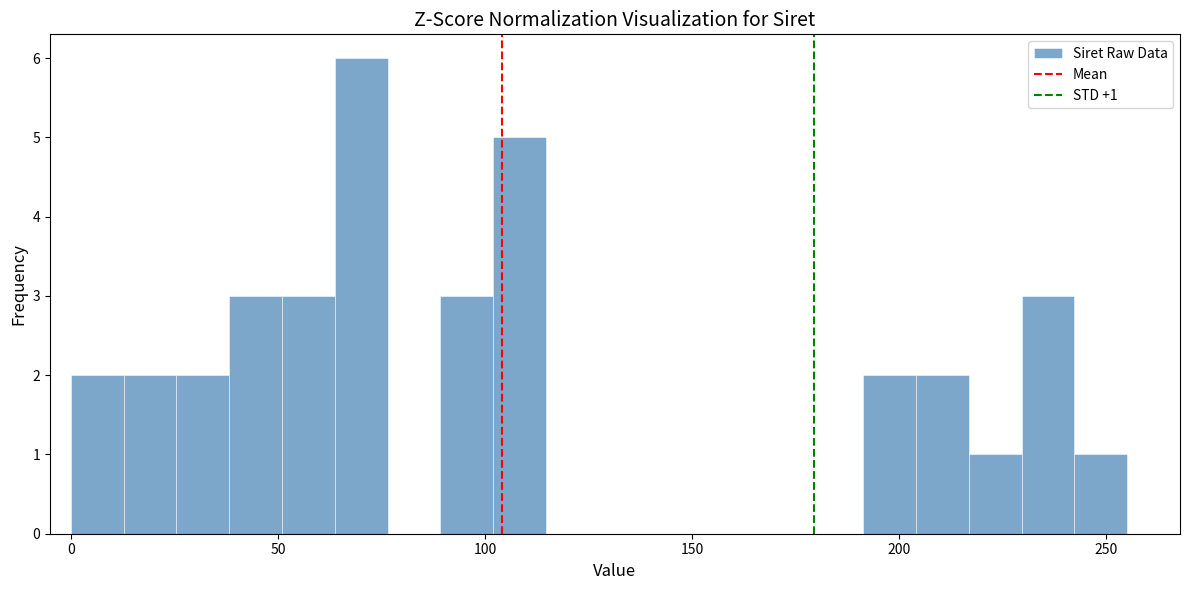

Read against the x-axis, roughly where is the centre of the tallest bar?

70